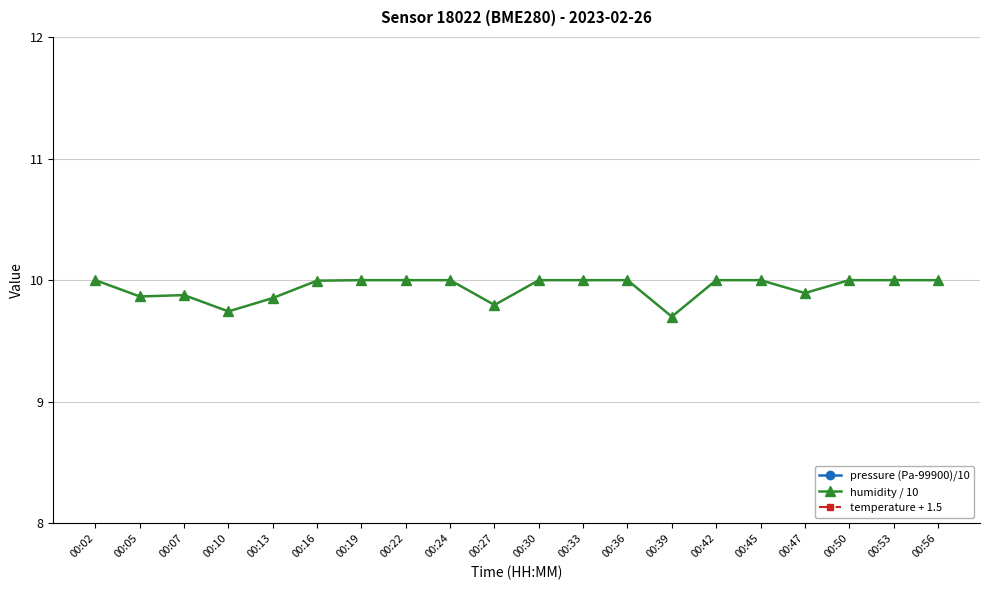

What value does the humidity / 10 series have at 00:22?

10.0